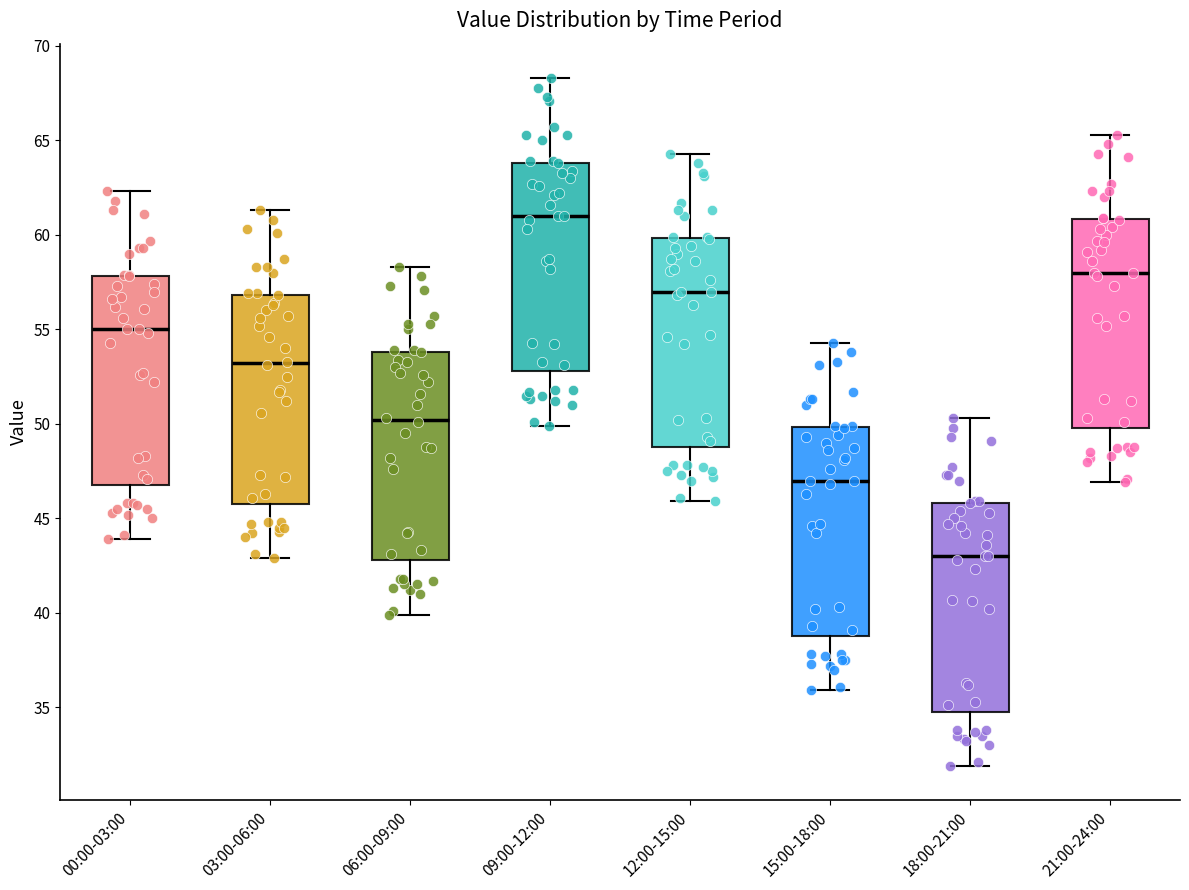

Which box has the highest median line?

09:00-12:00